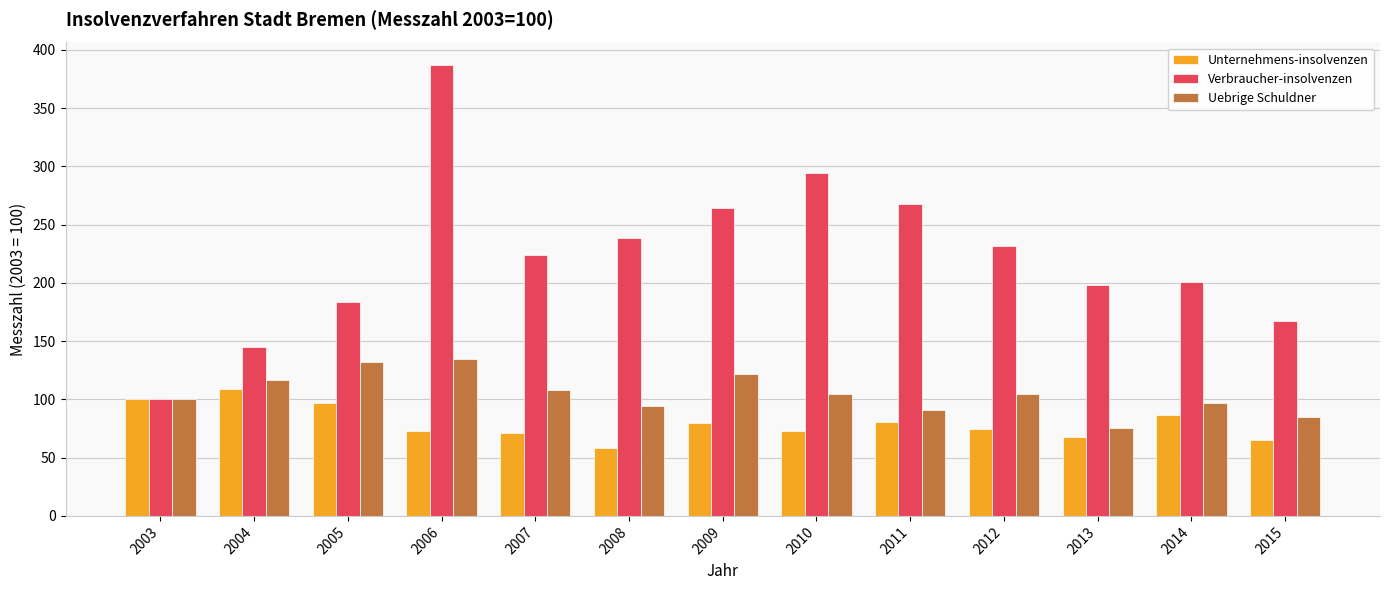

How many series are shown in this chart?

3